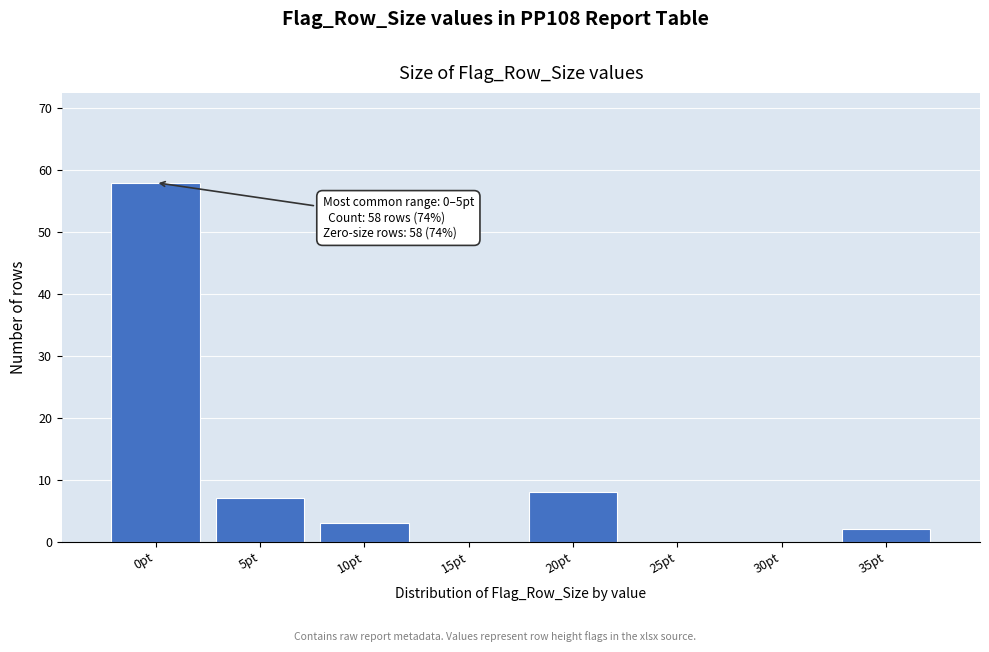

Reading left to right, transcribe all the data shown in this chart.

0pt=58	5pt=7	10pt=3	15pt=0	20pt=8	25pt=0	30pt=0	35pt=2